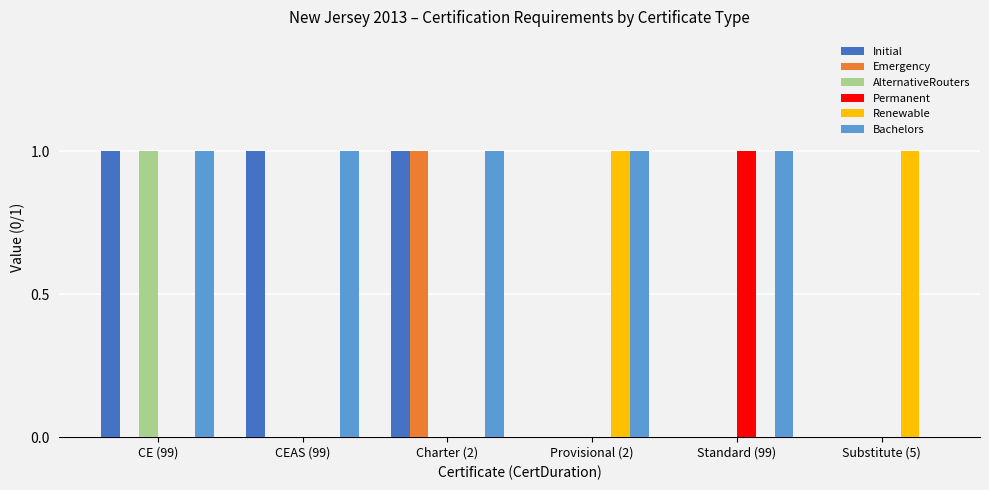

Reading right to left, transcribe all the data shown in this chart.

Initial: Substitute (5)=0	Standard (99)=0	Provisional (2)=0	Charter (2)=1	CEAS (99)=1	CE (99)=1
Emergency: Substitute (5)=0	Standard (99)=0	Provisional (2)=0	Charter (2)=1	CEAS (99)=0	CE (99)=0
AlternativeRouters: Substitute (5)=0	Standard (99)=0	Provisional (2)=0	Charter (2)=0	CEAS (99)=0	CE (99)=1
Permanent: Substitute (5)=0	Standard (99)=1	Provisional (2)=0	Charter (2)=0	CEAS (99)=0	CE (99)=0
Renewable: Substitute (5)=1	Standard (99)=0	Provisional (2)=1	Charter (2)=0	CEAS (99)=0	CE (99)=0
Bachelors: Substitute (5)=0	Standard (99)=1	Provisional (2)=1	Charter (2)=1	CEAS (99)=1	CE (99)=1